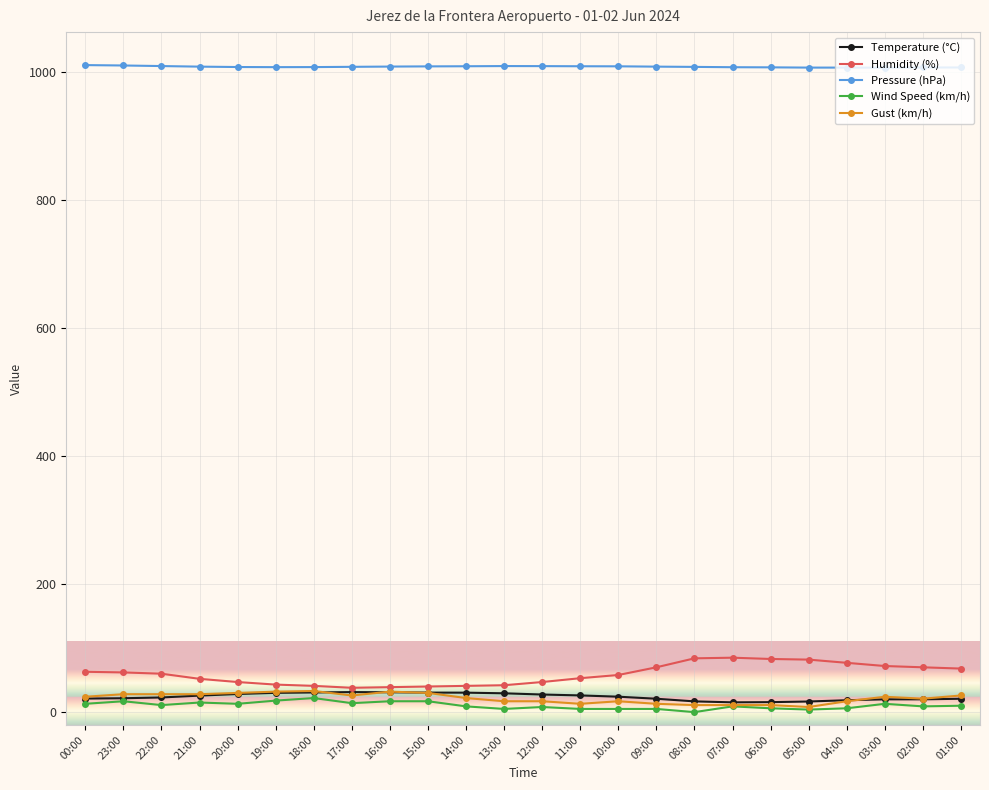

Which series has the largest range (max minus min)?

Humidity (%)